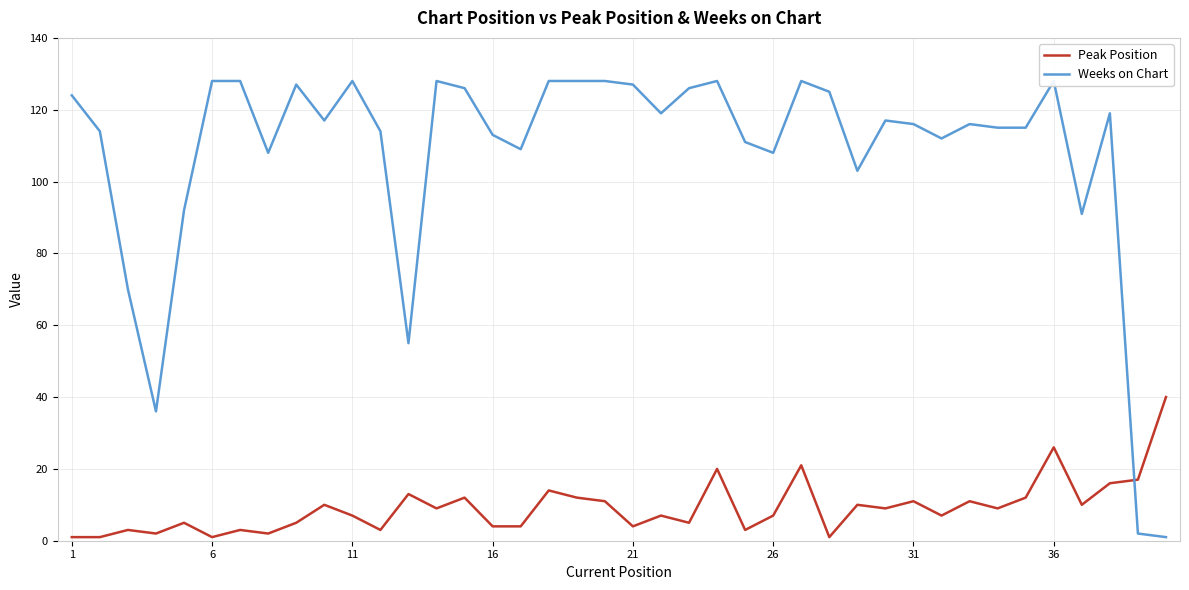

The Peak Position series shows 4 at 21. True or false?

True